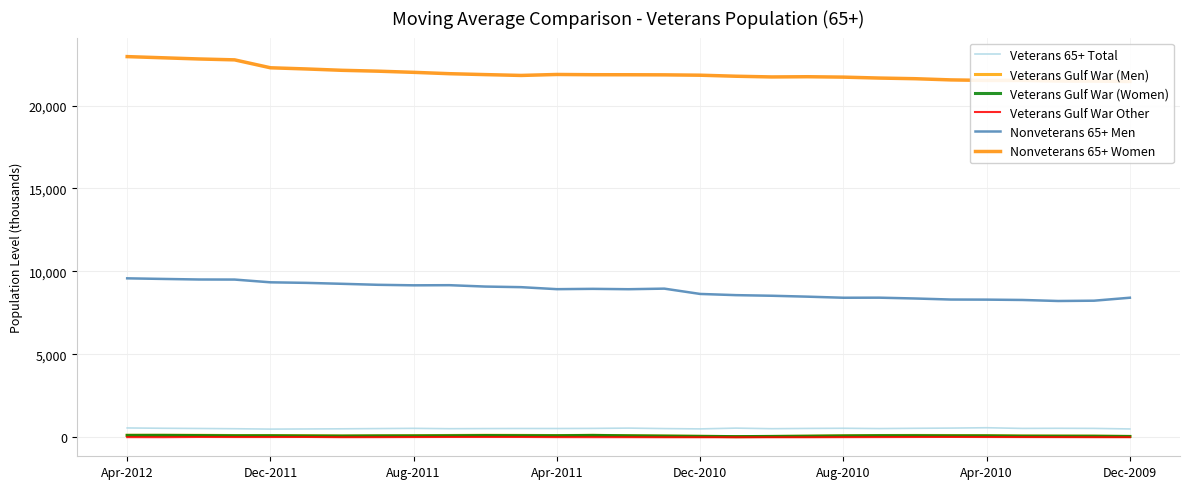

True or false: Nonveterans 65+ Women and Veterans Gulf War (Men) cross at least once.

False